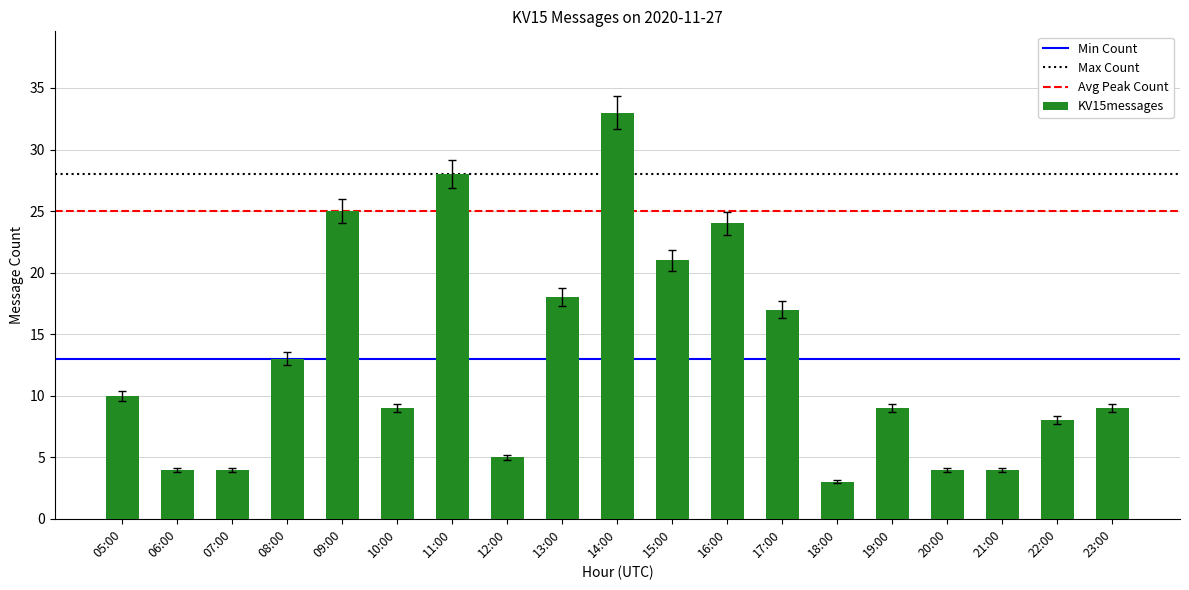

What is the sum of the values at 06:00 and 14:00?

37